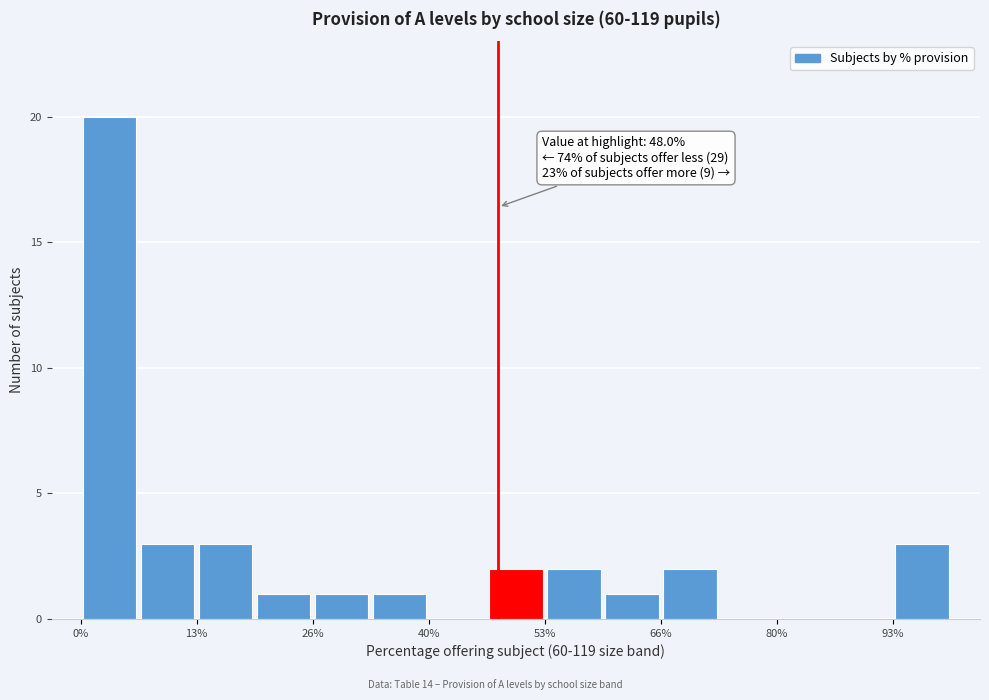

Around what value on the x-axis is the tallest bar? Give the approximate position of its centre, as read against the axis.

4